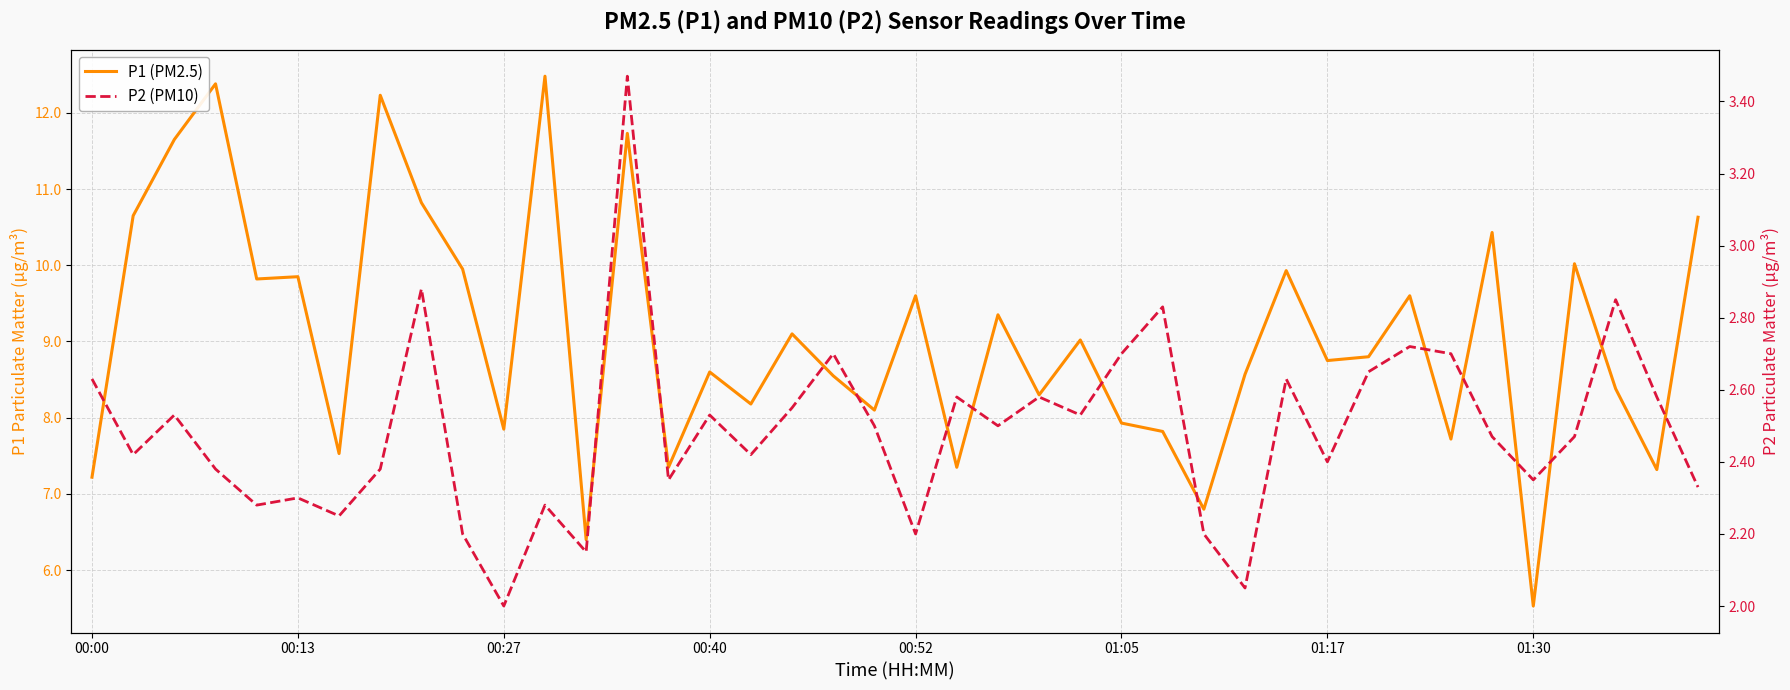

Which series has the largest total across all categories?

P1 (PM2.5)